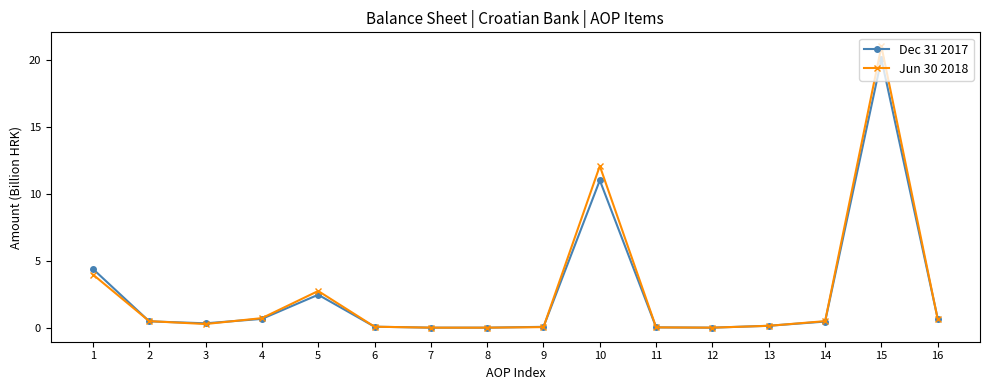

Rank the series by their maximum value, from lowest to highest.

Dec 31 2017, Jun 30 2018